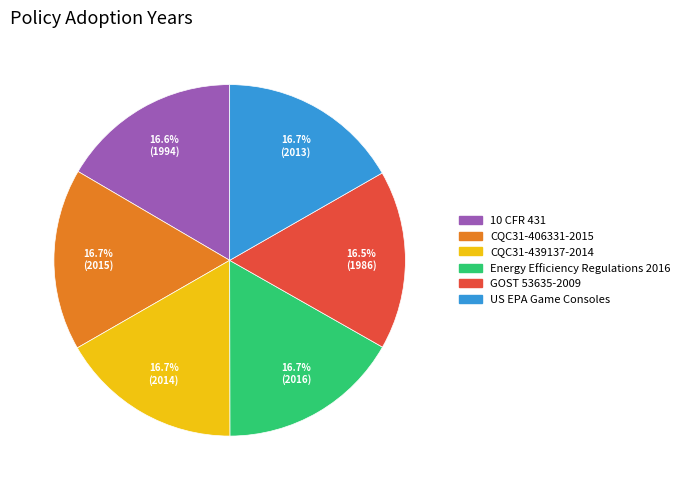

To the nearest percent, what is the combined percentage of CQC31-439137-2014 and US EPA Game Consoles?

33%